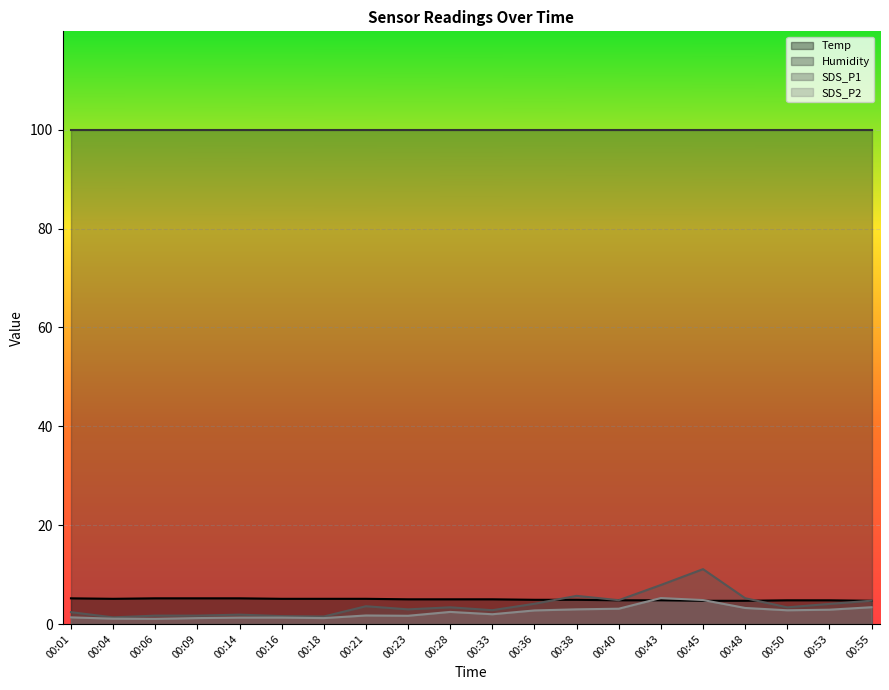

At which category is the sum across all series the highest?

00:45